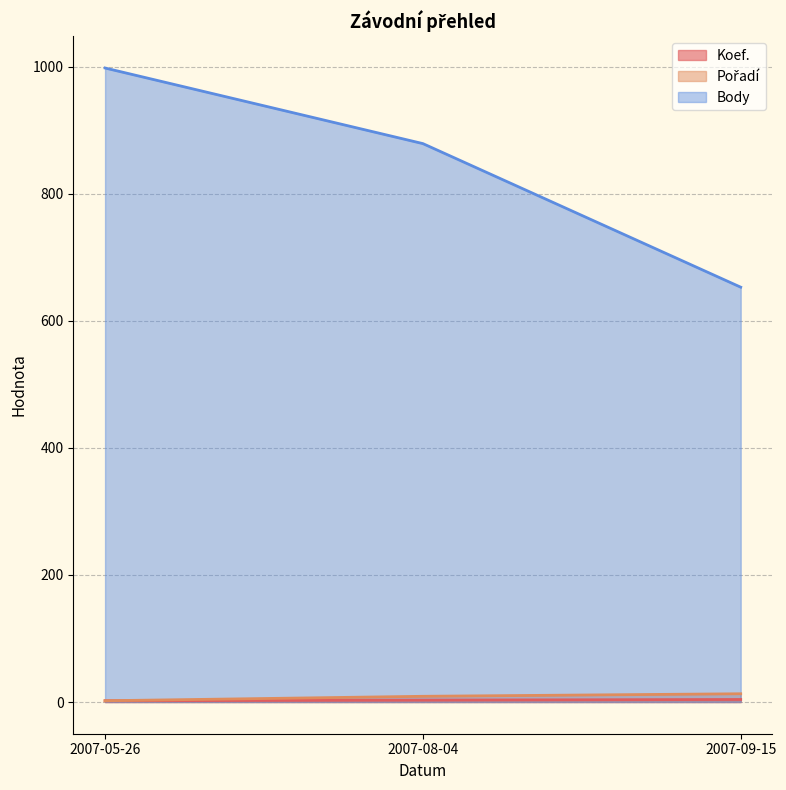

Reading left to right, transcribe all the data shown in this chart.

Koef.: 2007-05-26=2	2007-08-04=3	2007-09-15=4
Pořadí: 2007-05-26=2	2007-08-04=9	2007-09-15=13
Body: 2007-05-26=998	2007-08-04=879	2007-09-15=653